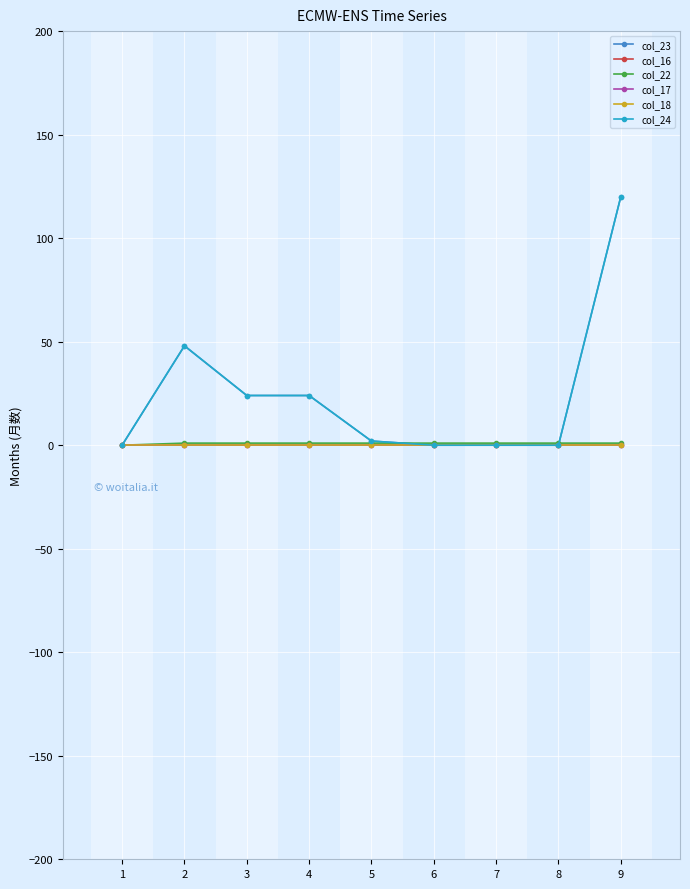

Does the chart have visible grid lines?

Yes